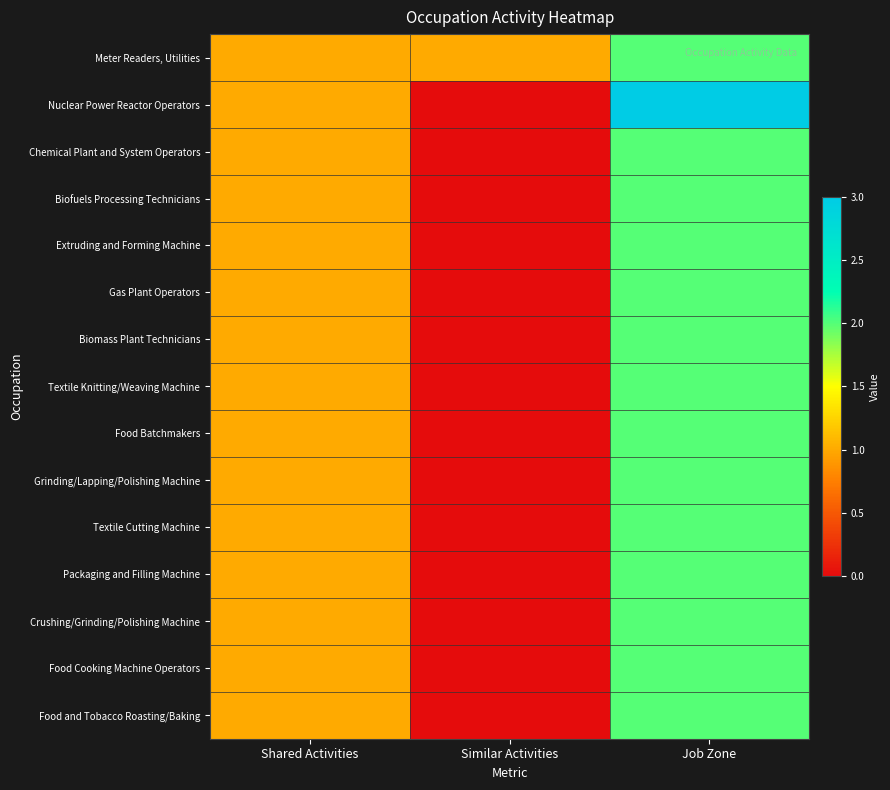

What is the total value across all series at Similar Activities?

1